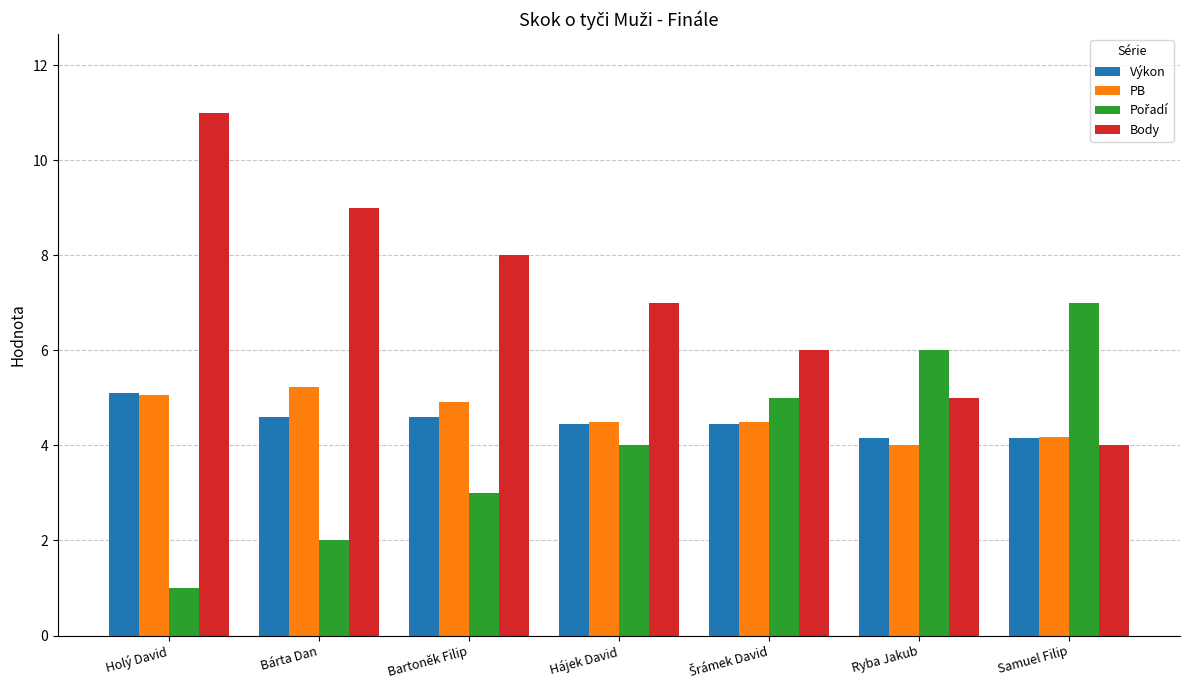

What is the label of the 2nd bar from the right?

Ryba Jakub